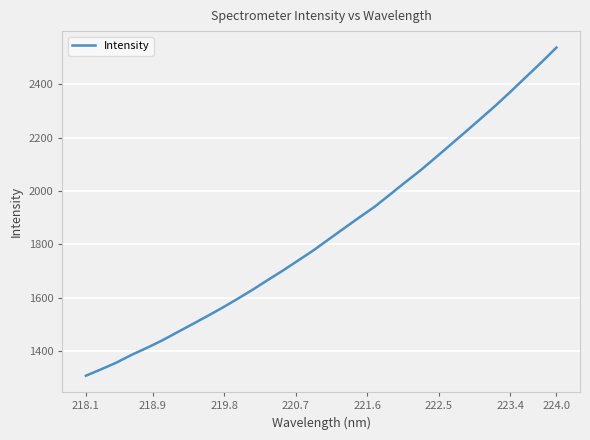

Reading left to right, transcribe all the data shown in this chart.

1307.0	1331.0	1355.9	1385.0	1411.1	1438.8	1469.4	1499.9	1530.8	1562.5	1596.0	1630.5	1666.7	1702.7	1740.2	1777.9	1819.1	1860.1	1900.7	1940.3	1985.5	2031.3	2075.8	2123.8	2172.7	2221.7	2271.1	2321.1	2373.9	2428.1	2482.0	2538.0